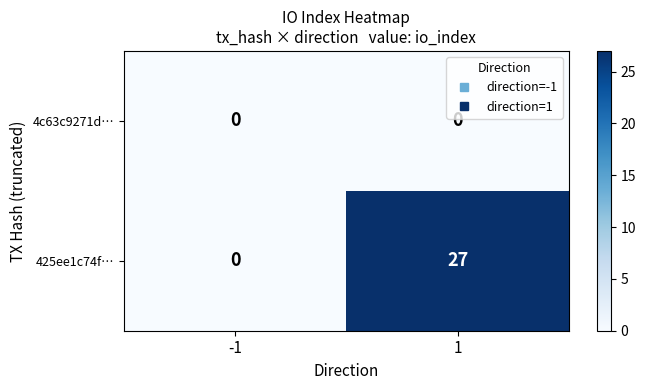

What is the sum of the 425ee1c74f… values at -1 and 1?

27